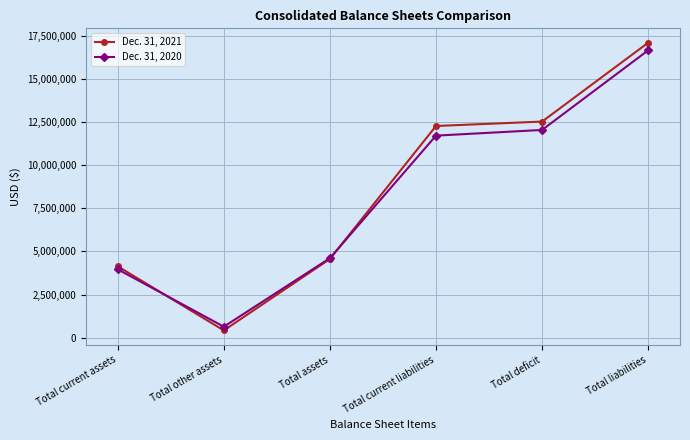

What is the greatest value displayed?

17087672